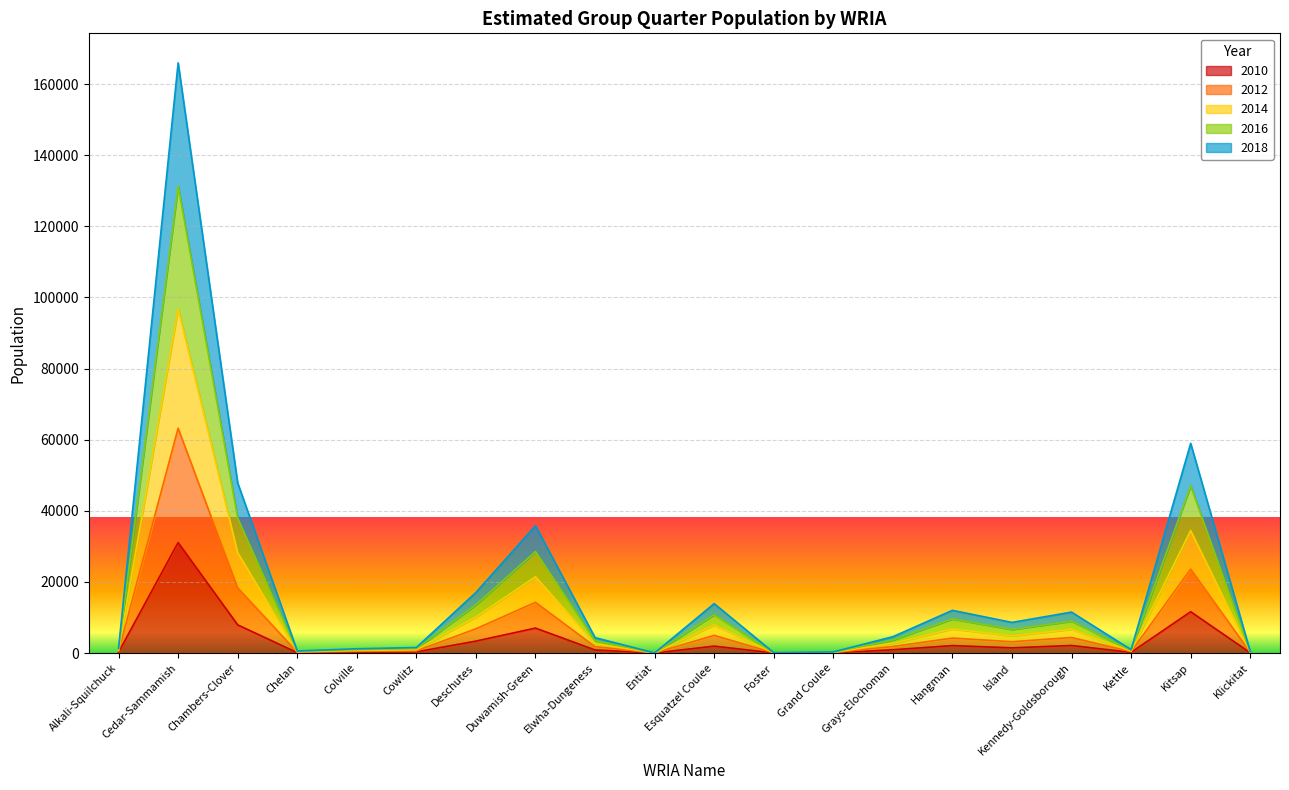

What is the average value of the 2016 series?

15339